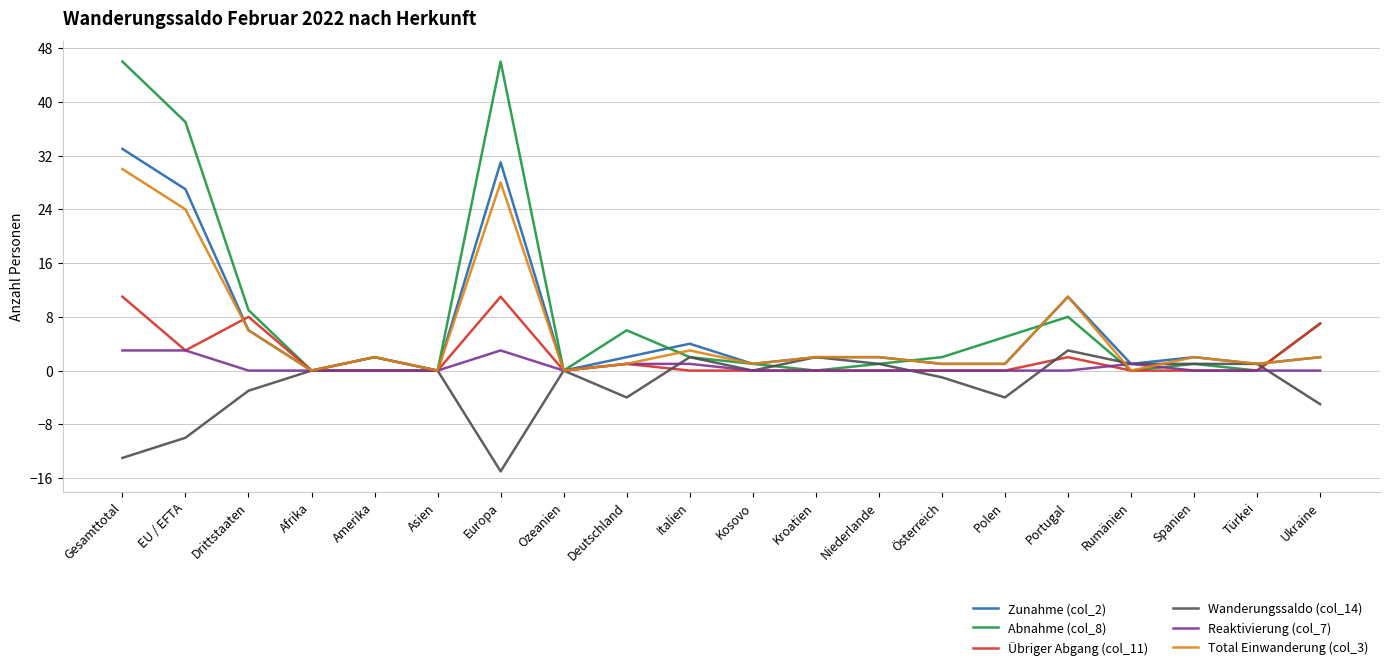

How many series are shown in this chart?

6